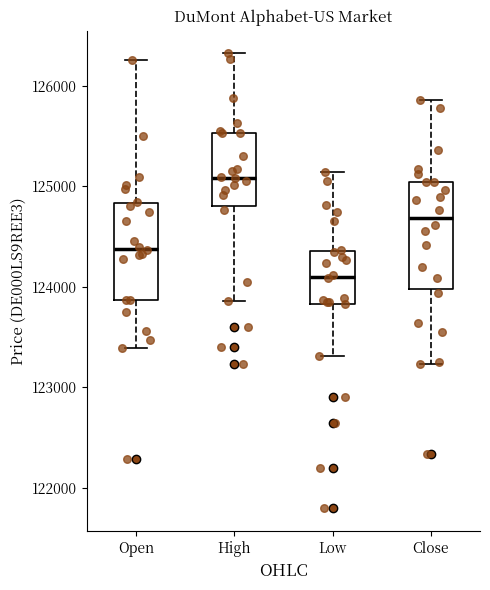

Which box has the lowest median line?

Low